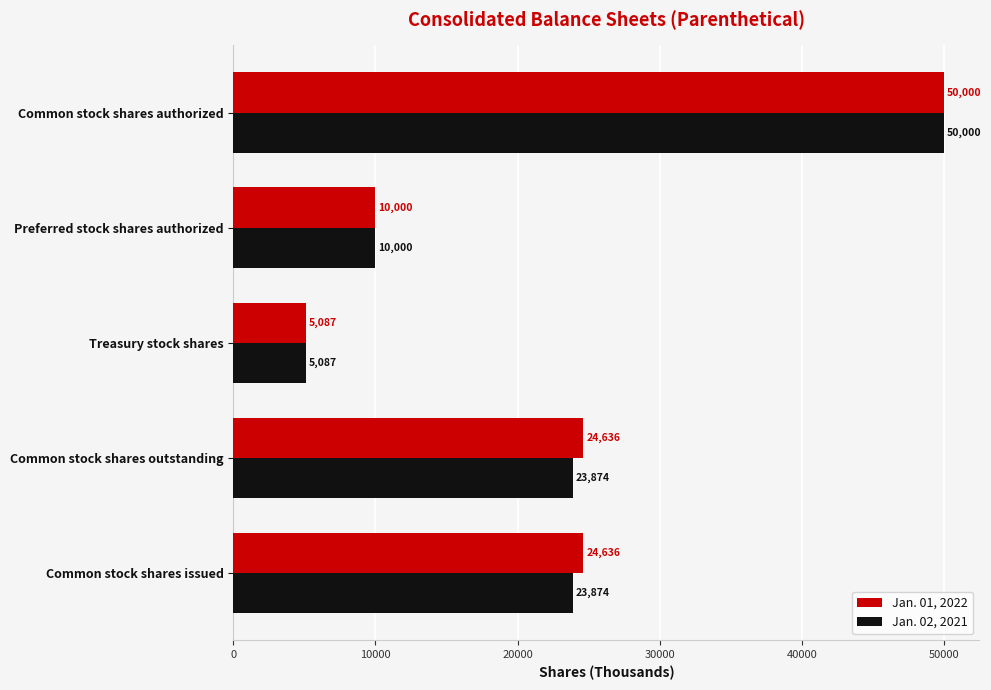

What is the sum of all Jan. 01, 2022 values?

114359